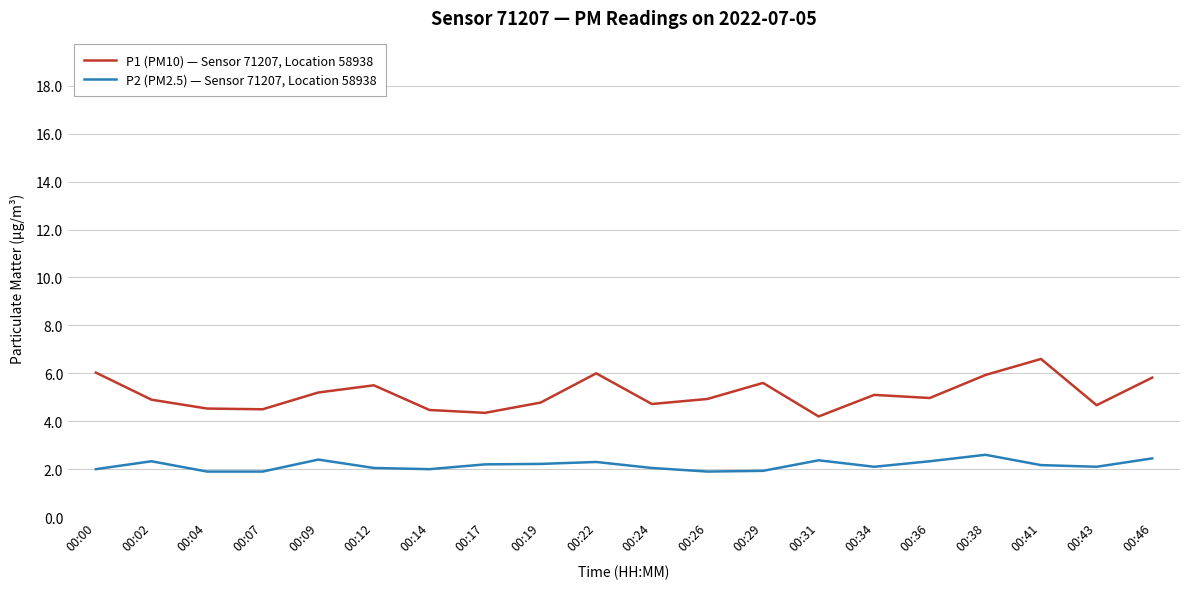

Is it true that P1 (PM10) — Sensor 71207, Location 58938 equals 5.5 at 00:12?

True